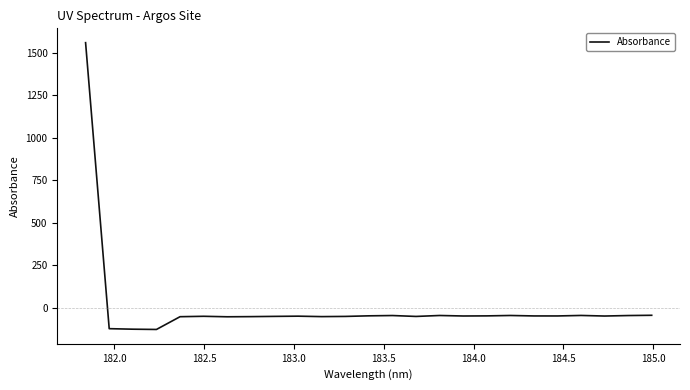

What is the greatest value displayed?

1560.1